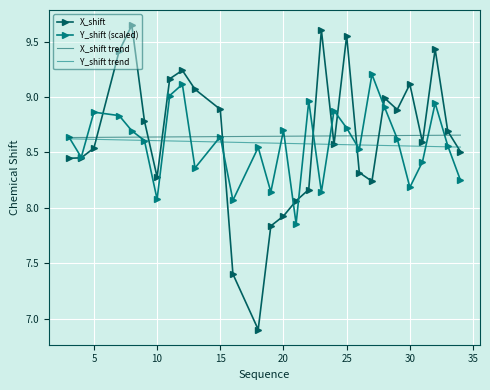

How many times do X_shift and X_shift trend cross each other?

12